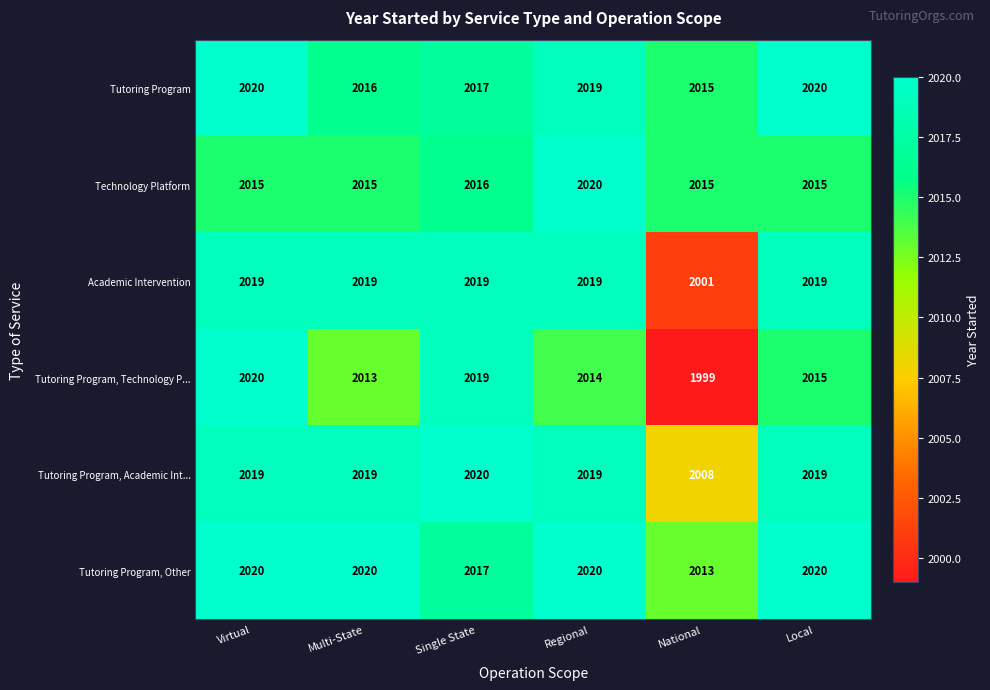

Read the Tutoring Program, Other value at National.

2013